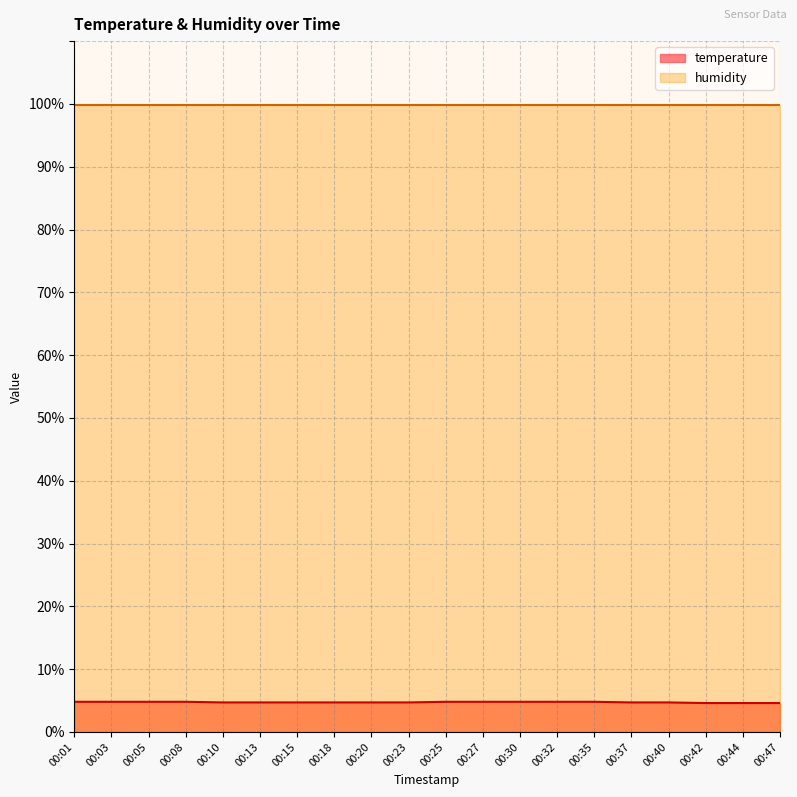

Which category has the highest value across all series?

00:01